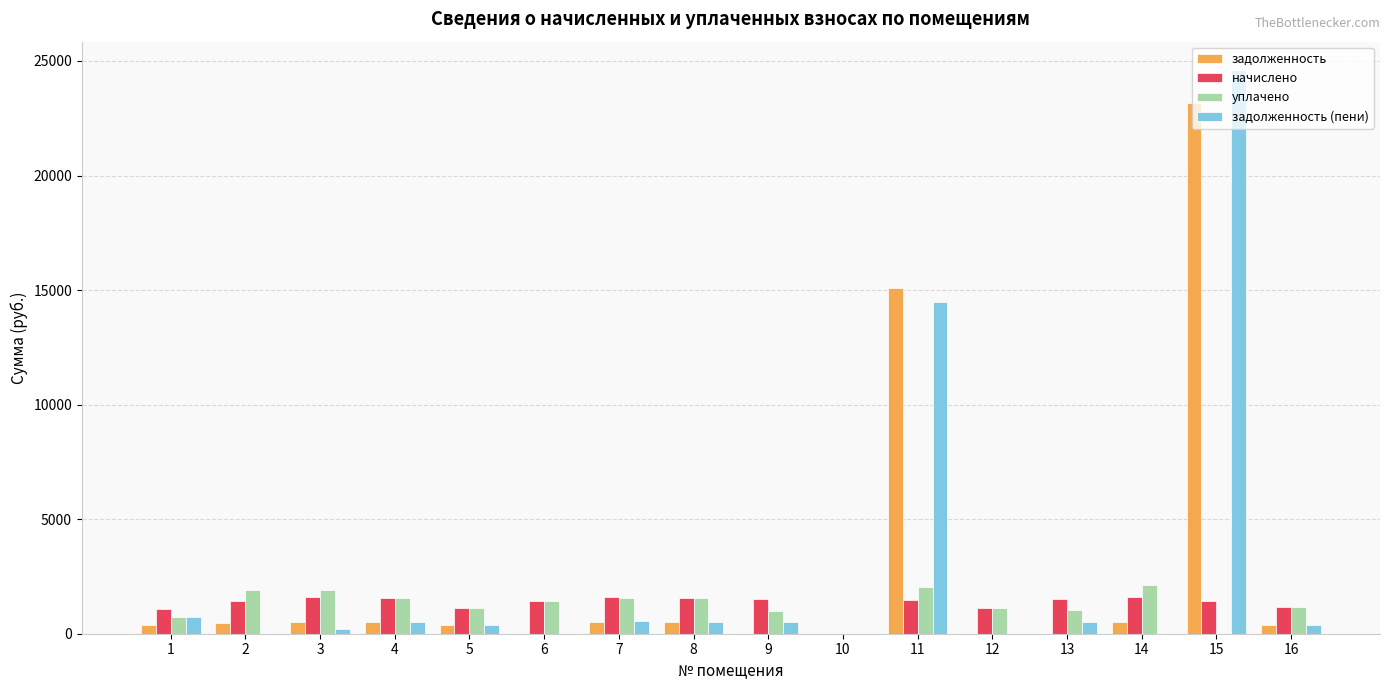

Are the bars grouped side by side (vs. stacked)?

Yes